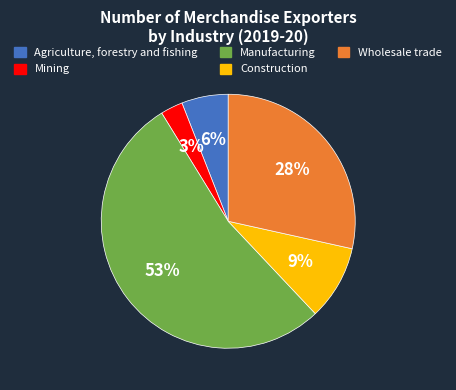

What is the smallest slice in the pie chart?

Mining